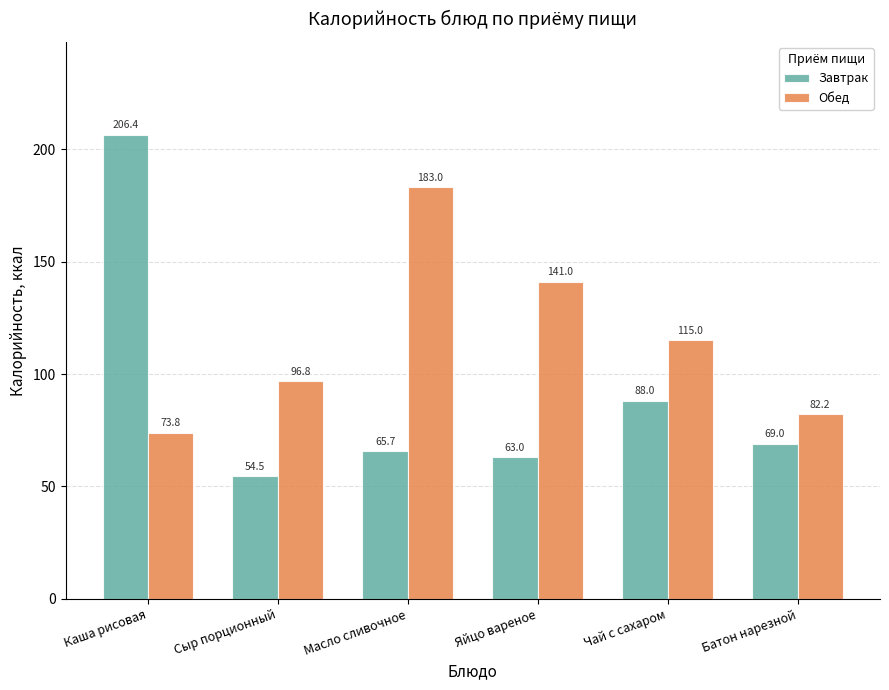

Reading left to right, transcribe all the data shown in this chart.

Завтрак: 206.4	54.5	65.7	63.0	88.0	69.0
Обед: 73.8	96.8	183.0	141.0	115.0	82.2